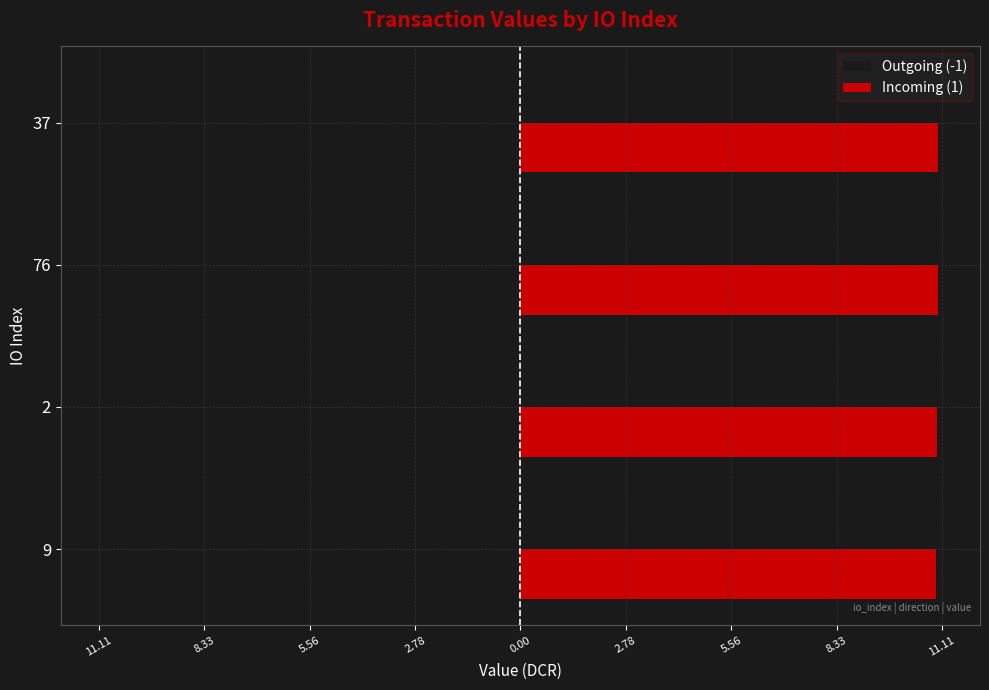

Which series has the widest spread of values?

Outgoing (-1)